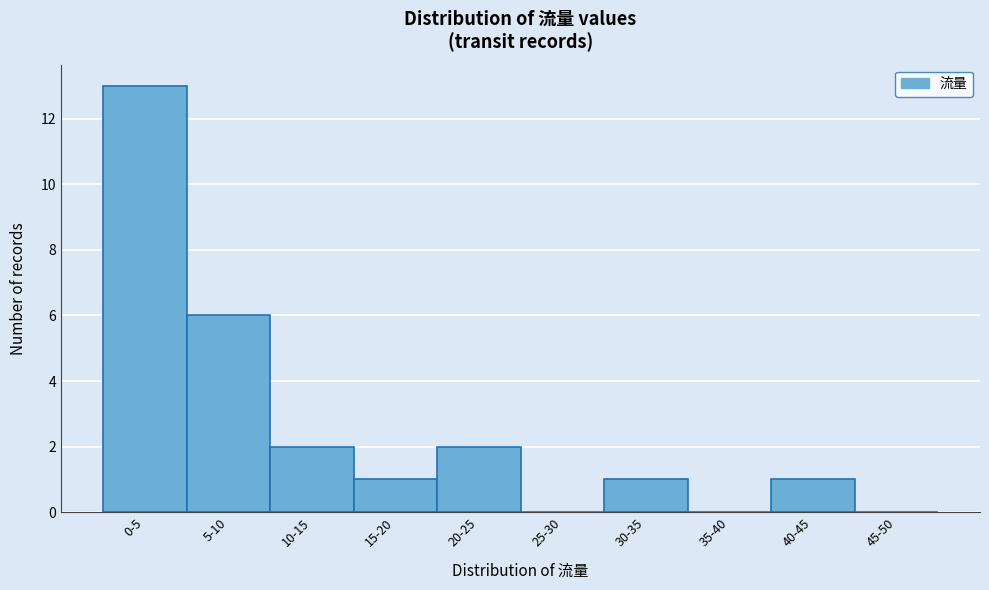

Reading right to left, transcribe all the data shown in this chart.

45-50=0	40-45=1	35-40=0	30-35=1	25-30=0	20-25=2	15-20=1	10-15=2	5-10=6	0-5=13